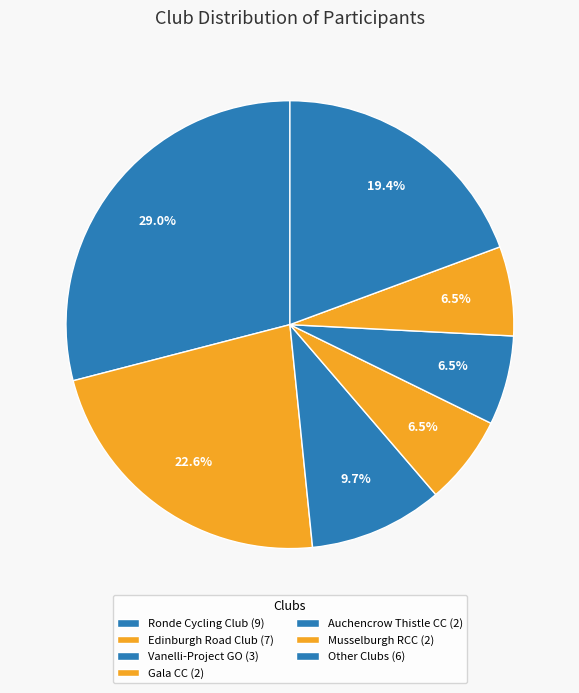

How many segments does this pie chart have?

7